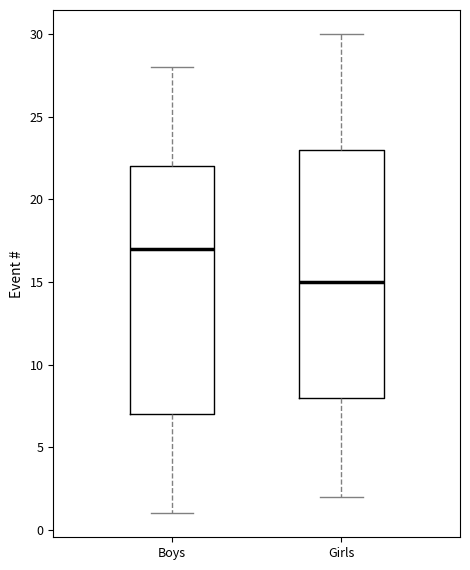

Where is the lower edge of the box for Boys on the y-axis? The values are not printed on the chart, so give them approximately, as read against the axis.

7